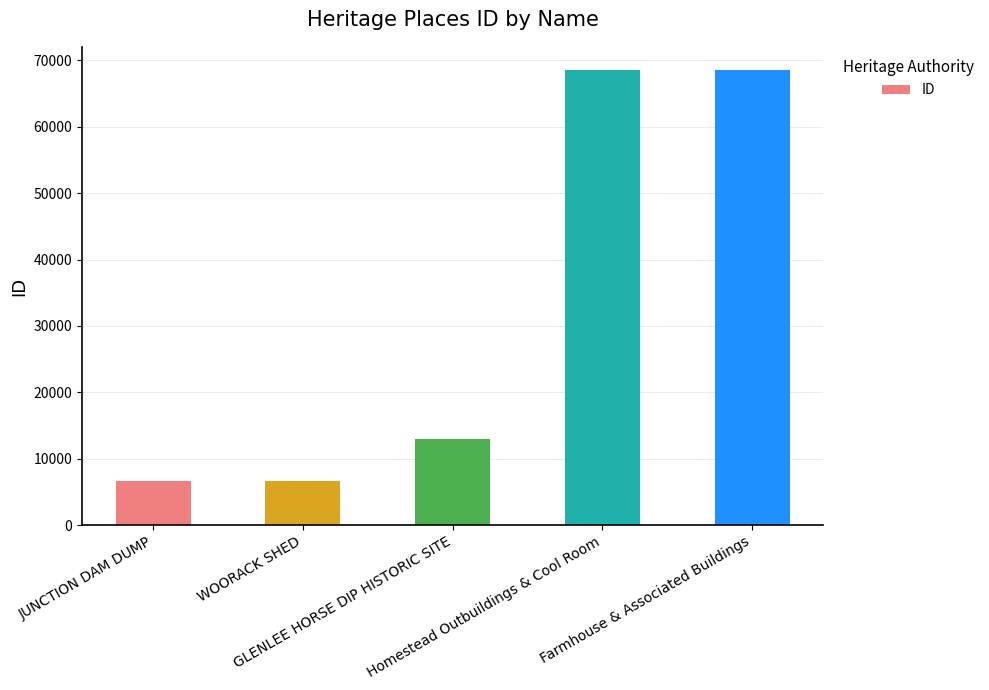

What is the smallest value displayed?

6709